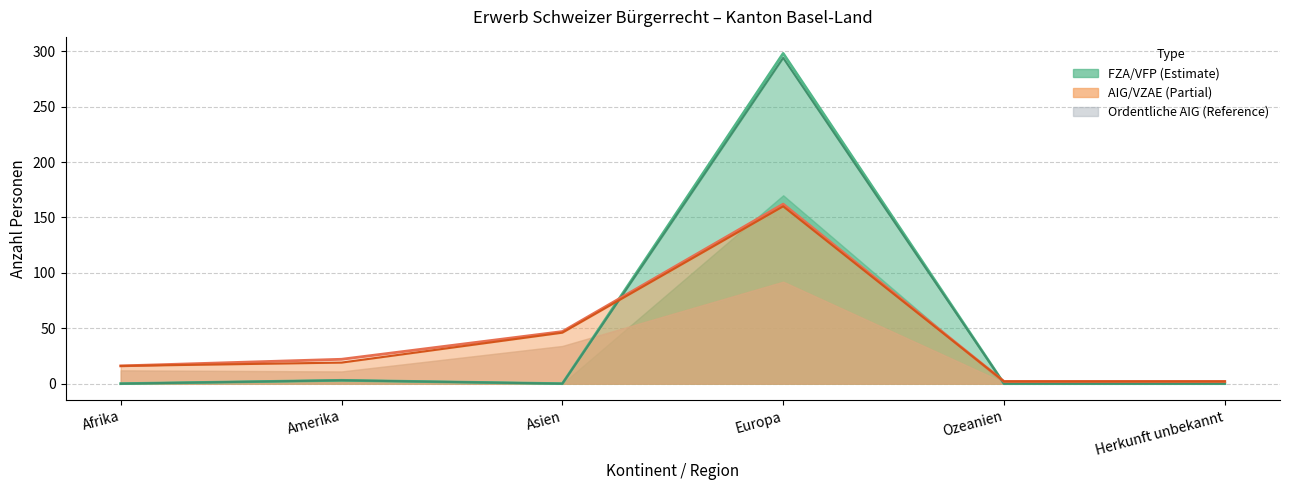

The Einbuergerungen AIG series shows 247 at Europa. True or false?

False